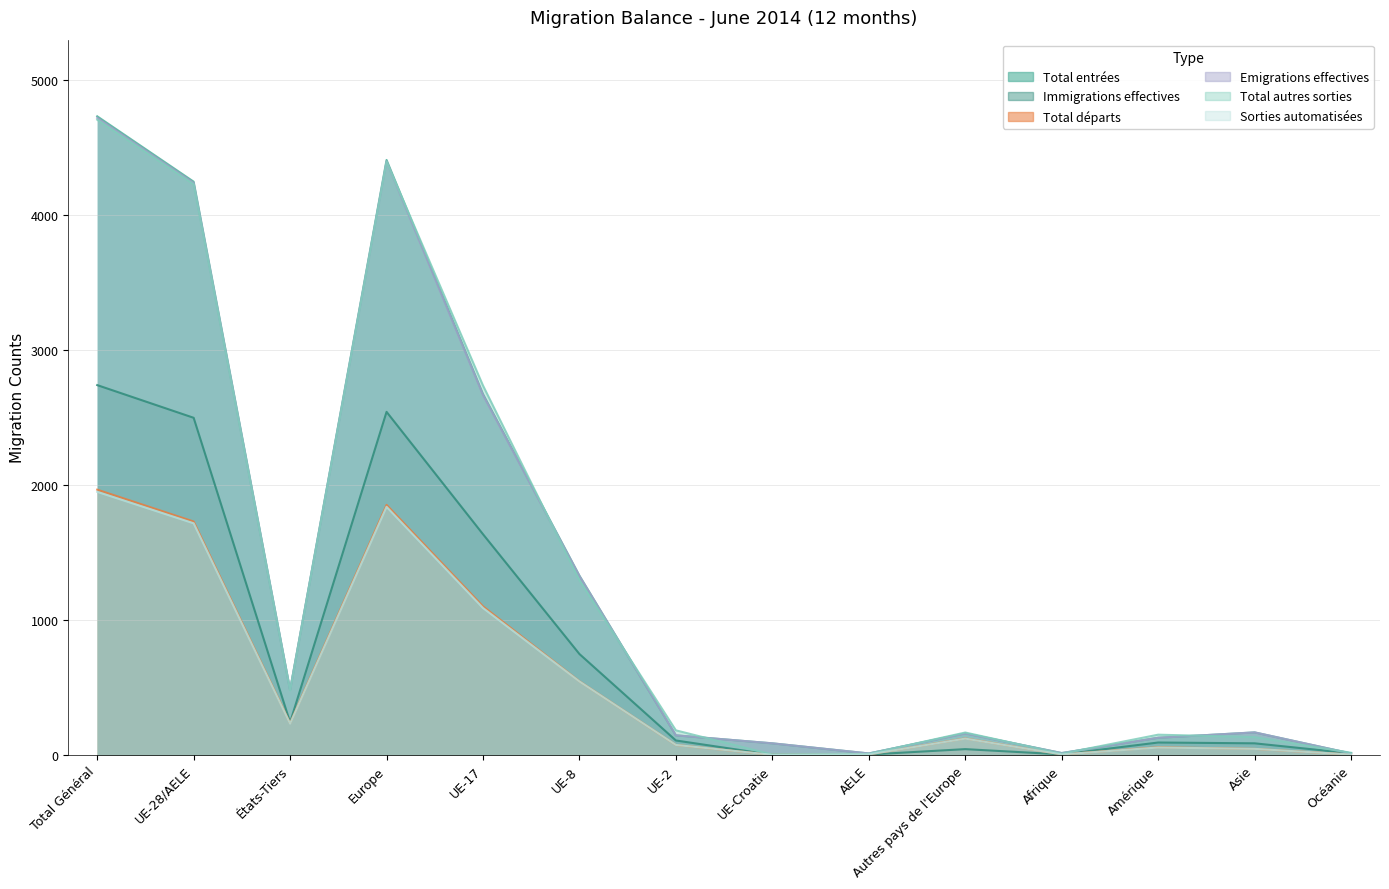

Where is Emigrations effectives nearest to the value 1370?

UE-17